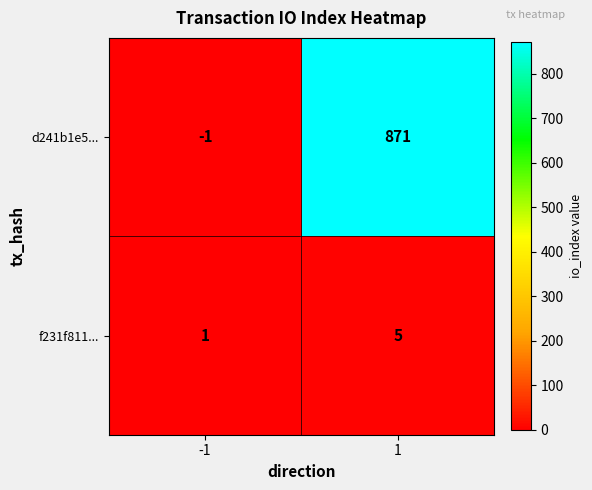

Reading right to left, list all the values displayed in this chart.

d241b1e5...: 871	-1
f231f811...: 5	1